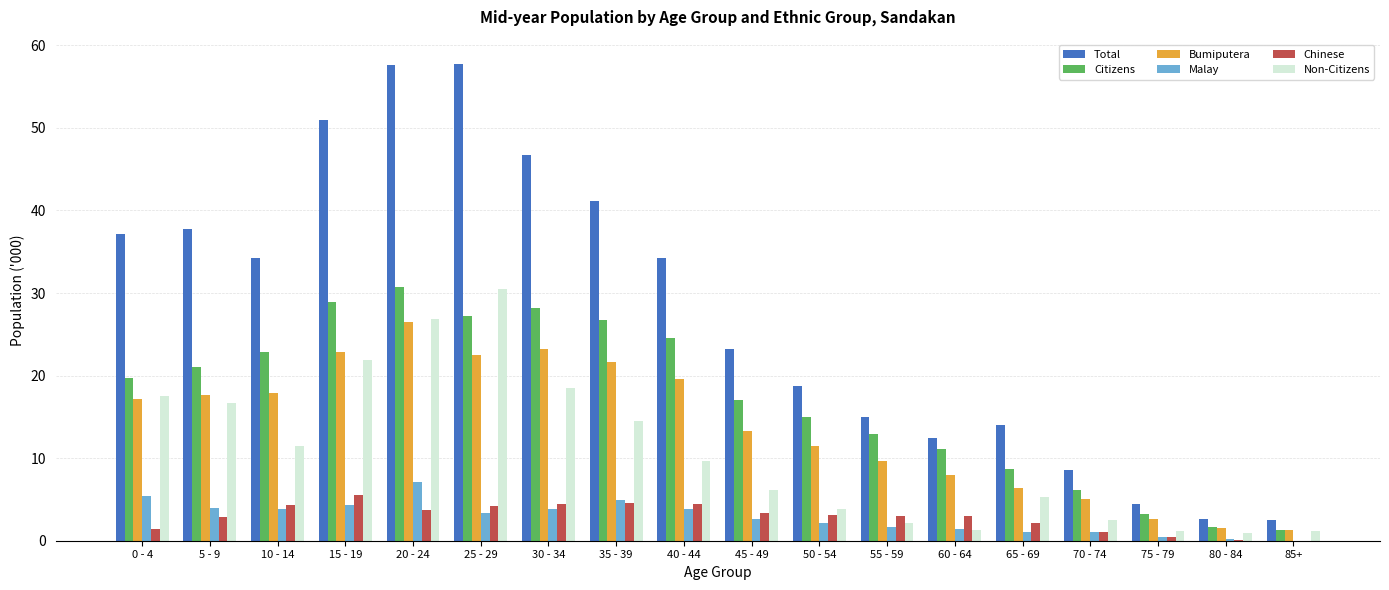

What are all the series names shown in the legend?

Total, Citizens, Bumiputera, Malay, Chinese, Non-Citizens